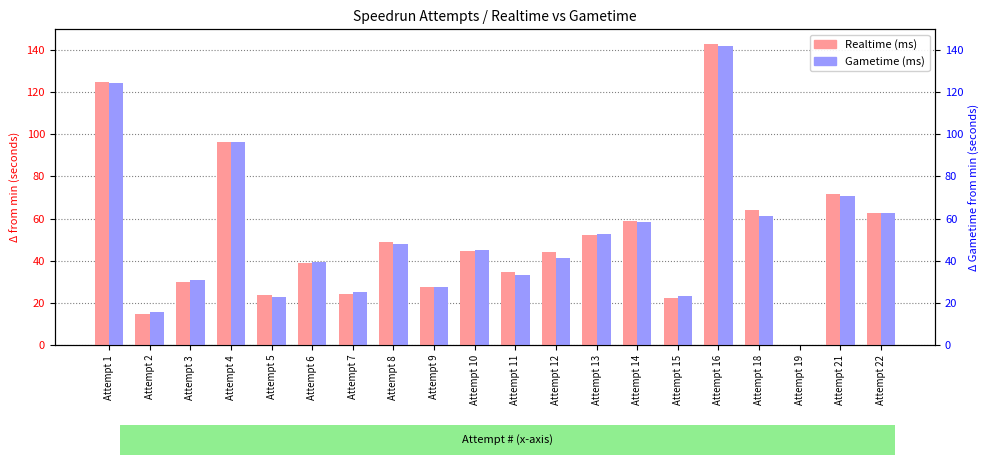

Reading left to right, extract all data points from this chart.

Realtime (ms): 124.7	14.8	30.1	96.1	23.8	38.7	24.3	48.7	27.6	44.7	34.7	44.0	52.3	59.0	22.2	142.6	64.1	0.0	71.7	62.6
Gametime (ms): 124.2	15.4	30.6	96.3	22.7	39.3	25.4	48.1	27.6	45.0	33.3	41.3	52.6	58.5	23.4	142.0	61.2	0.0	70.7	62.5